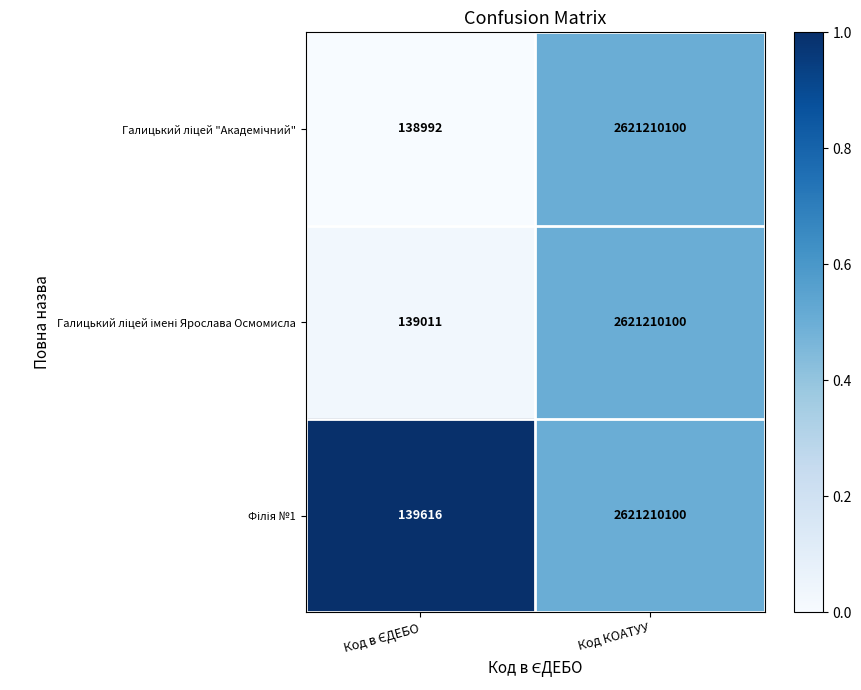

At which category does the chart reach its peak across all series?

Код КОАТУУ